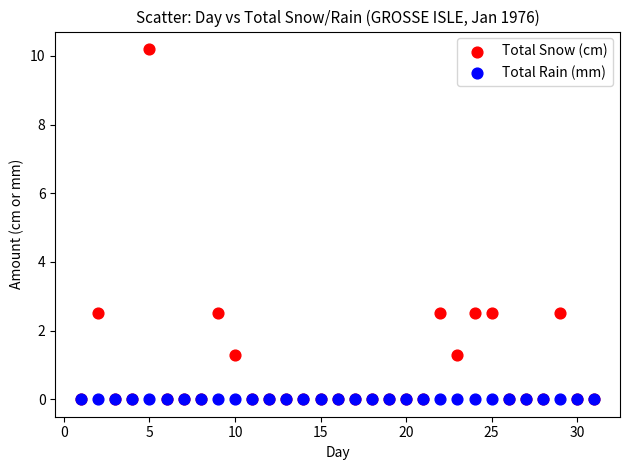

What are all the series names shown in the legend?

Total Snow (cm), Total Rain (mm)